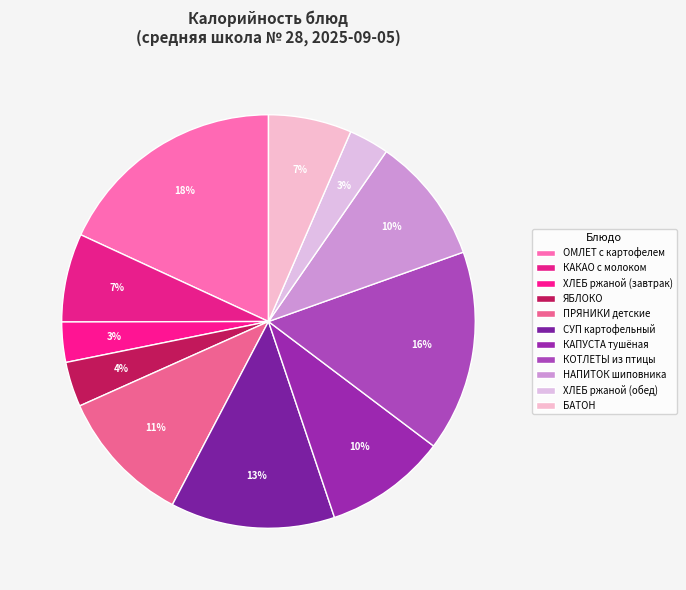

How many segments does this pie chart have?

11